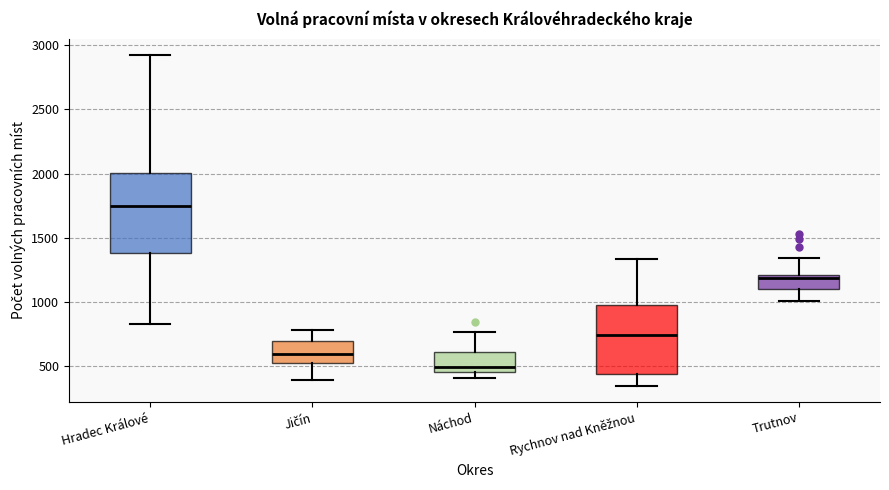

Reading left to right, read every box against the y-axis: the position of its median line, the range the box covers, and the ends of its whiskers. The values are not printed on the chart, so give them approximately, as read against the axis.

Hradec Králové: median 1750, box 1400 to 2000, whiskers 850 to 2900
Jičín: median 600, box 500 to 700, whiskers 400 to 800
Náchod: median 500, box 450 to 600, whiskers 400 to 750
Rychnov nad Kněžnou: median 750, box 450 to 950, whiskers 350 to 1350
Trutnov: median 1200 (just below the box's upper edge), box 1100 to 1200, whiskers 1000 to 1350